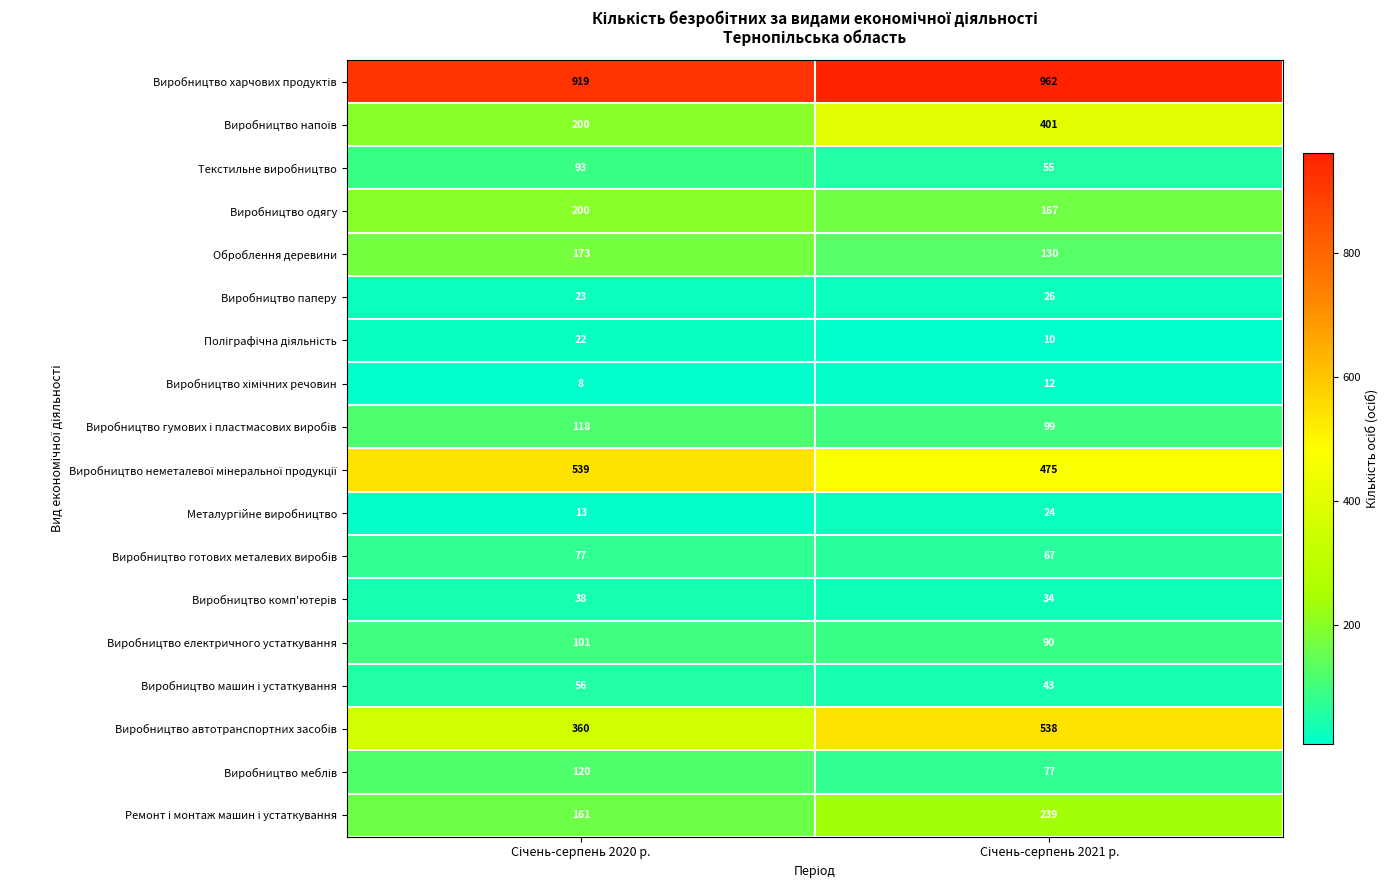

What is the maximum value for Виробництво паперу?

26